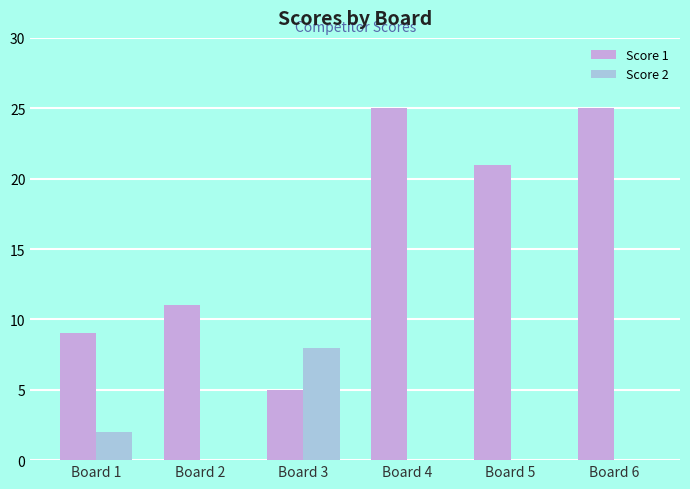

Reading left to right, extract all data points from this chart.

Score 1: 9	11	5	25	21	25
Score 2: 2	0	8	0	0	0